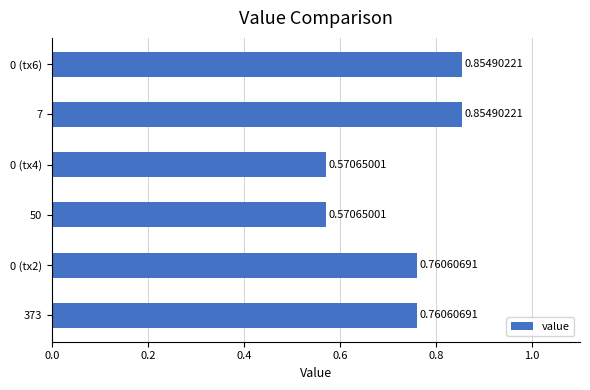

Count the values in the range 0 to 1.

6